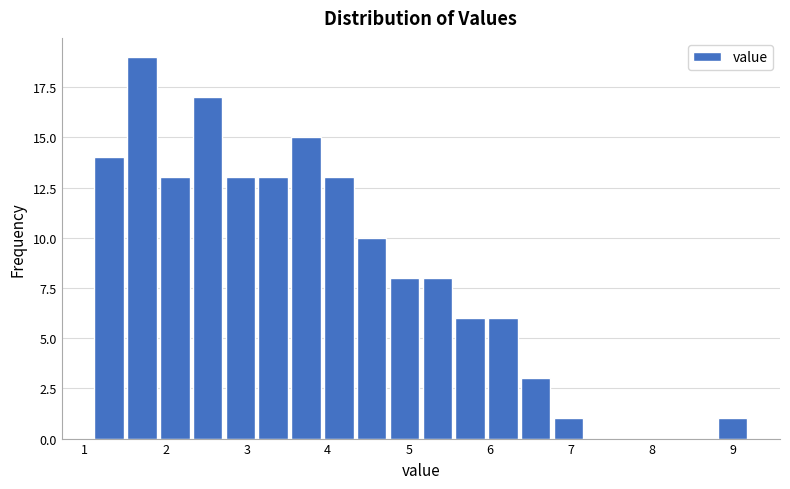

Reading left to right, transcribe this chart: for each bar, give the range it covers on the x-axis and its height. Neither the bar edges nor the heights are printed on the chart, so give them approximately, as read against the axes.

1.1 to 1.5: 14
1.5 to 1.9: 19
1.9 to 2.3: 13
2.3 to 2.7: 17
2.7 to 3.1: 13
3.1 to 3.5: 13
3.5 to 3.9: 15
3.9 to 4.3: 13
4.3 to 4.7: 10
4.7 to 5.2: 8
5.2 to 5.6: 8
5.6 to 6.0: 6
6.0 to 6.4: 6
6.4 to 6.8: 3
6.8 to 7.2: 1
7.2 to 7.6: 0
7.6 to 8.0: 0
8.0 to 8.4: 0
8.4 to 8.8: 0
8.8 to 9.2: 1